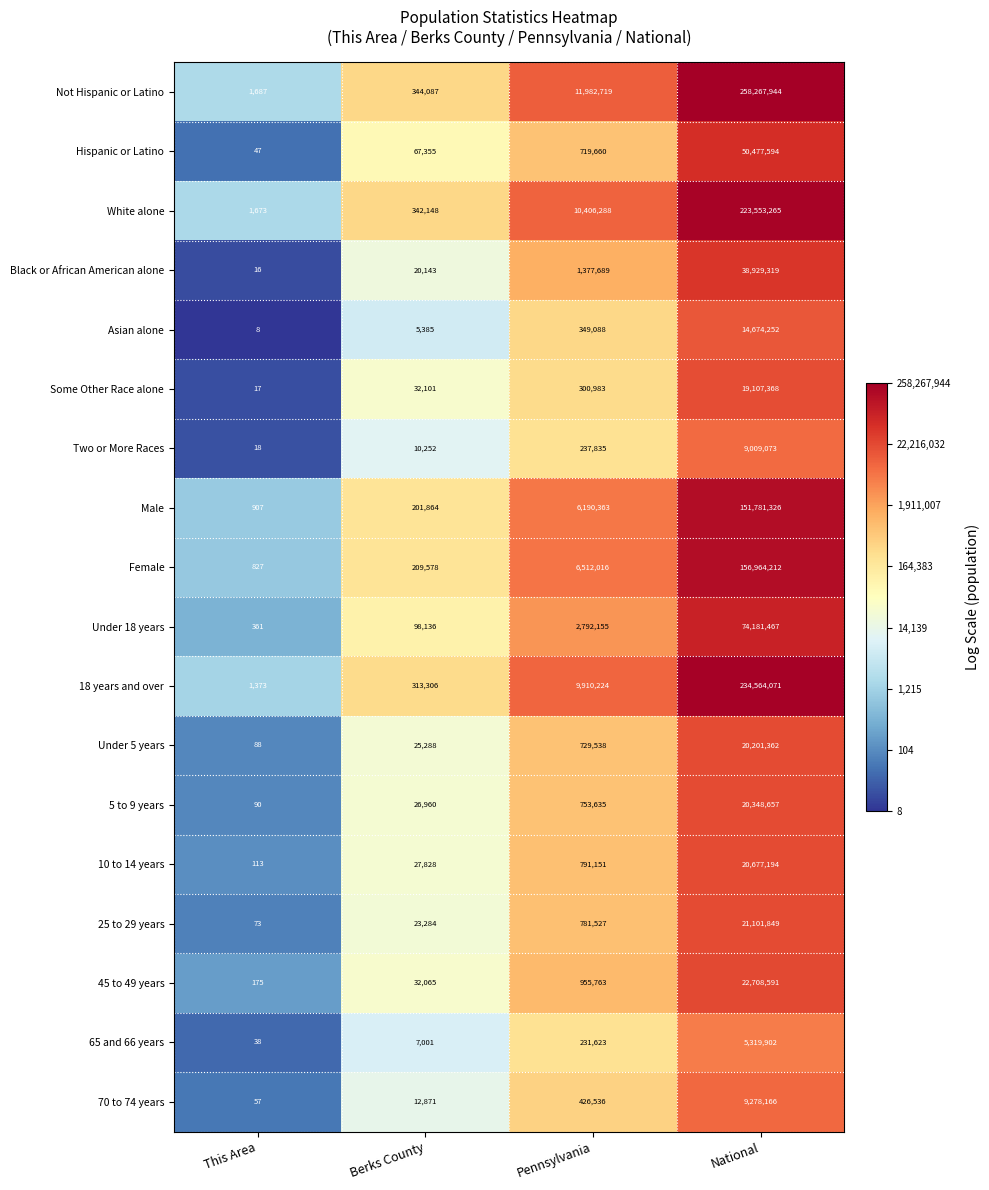

Rank the categories by White alone value from lowest to highest.

This Area, Berks County, Pennsylvania, National